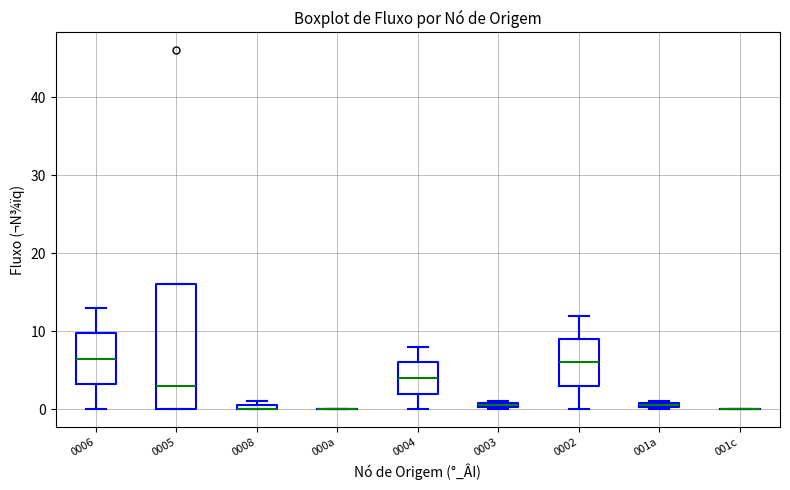

Comparing the boxes themselves (not the whiskers), which one is the tallest?

0005